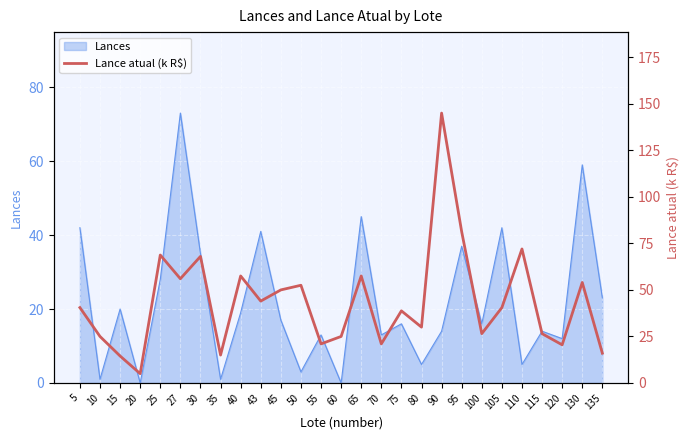

Reading left to right, extract all data points from this chart.

40.5	25.0	14.5	5.0	68.8	56.0	68.0	15.0	57.5	44.0	50.0	52.5	21.0	25.0	57.5	21.0	38.8	30.0	145.0	81.2	26.5	40.5	72.0	26.5	20.5	54.0	16.0